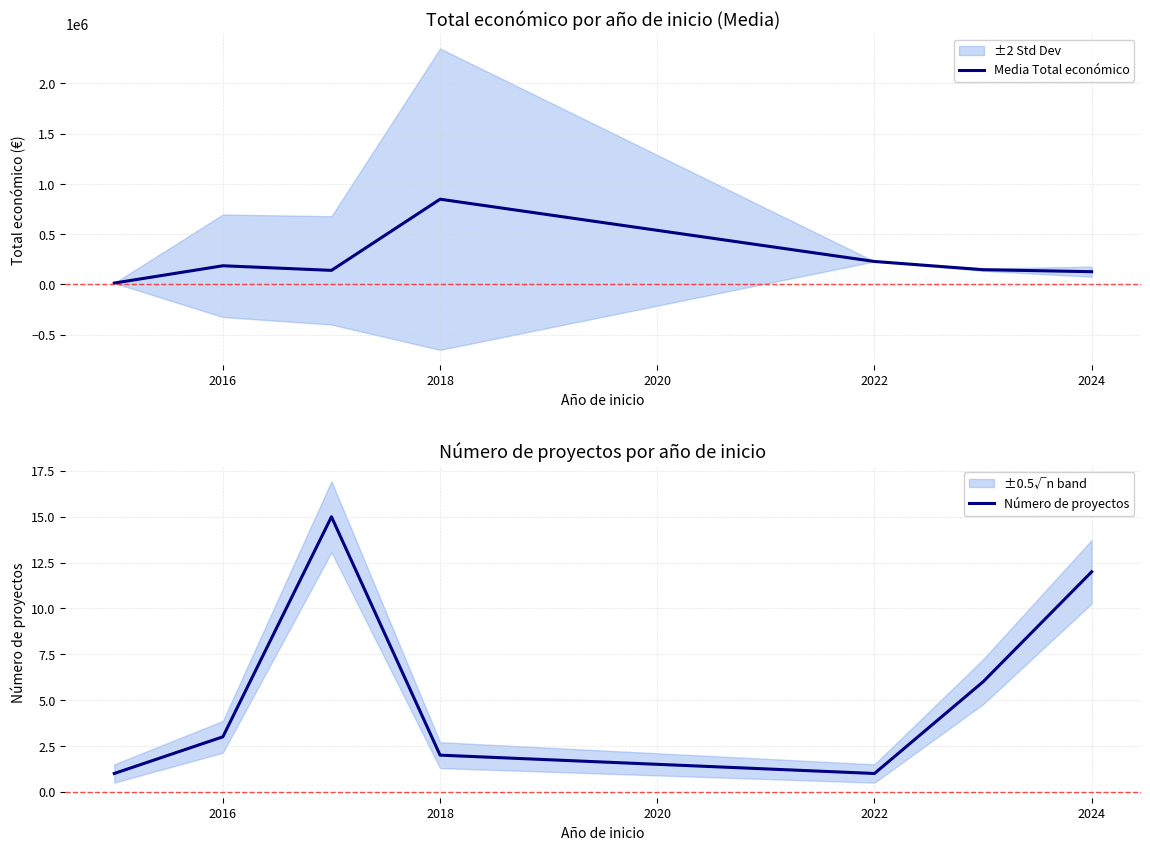

The value of Media Total económico at 2016 is 186274.3. True or false?

True